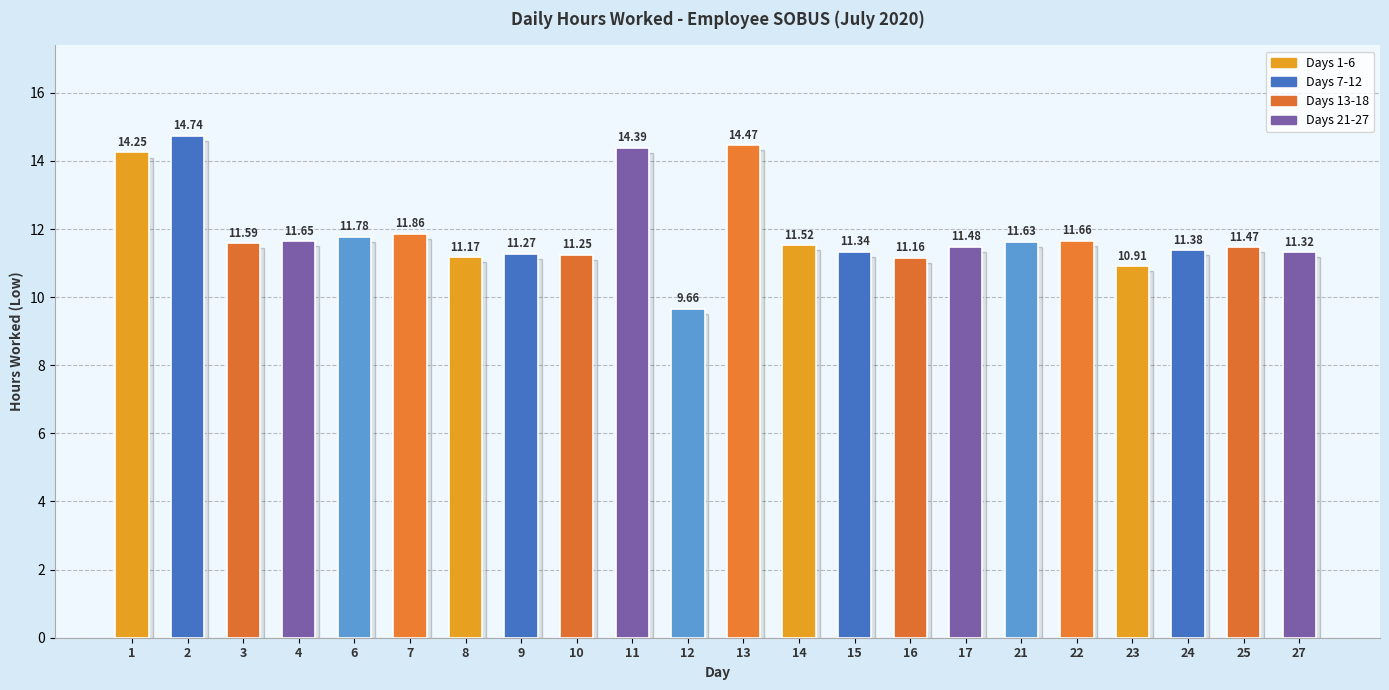

Which category has the lowest value across all series?

12